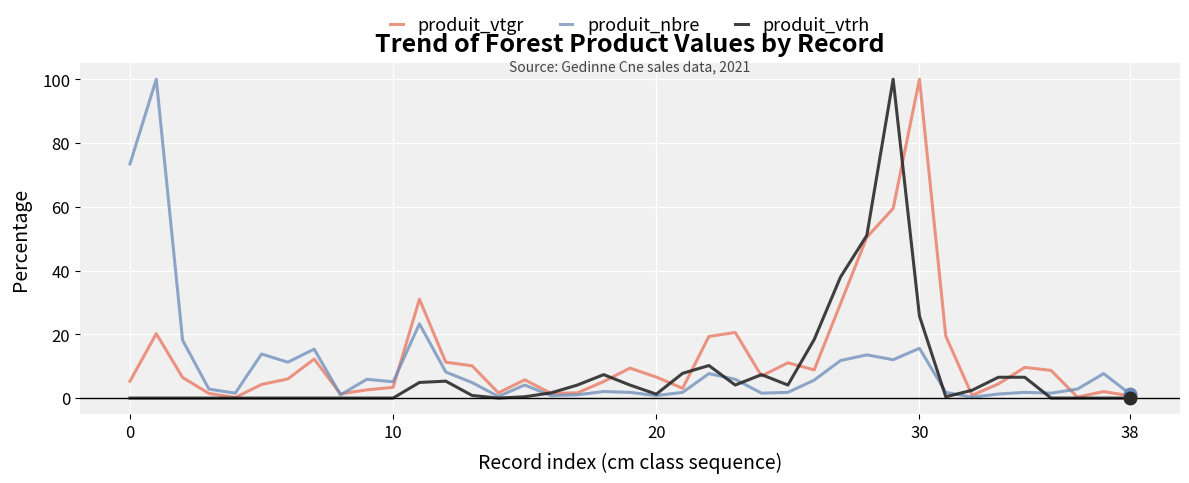

What is the highest value of the produit_vtgr series?

100.0